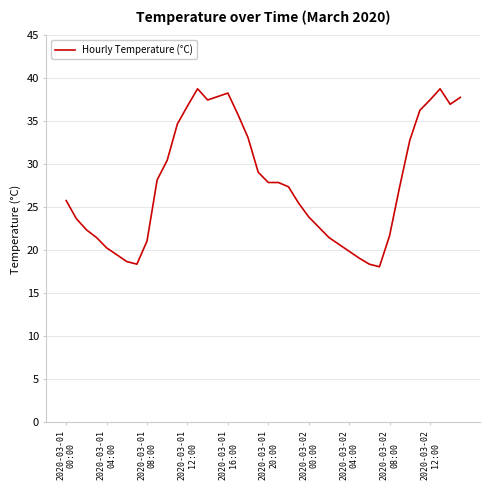

What is the difference between the maximum and minimum values?

20.7